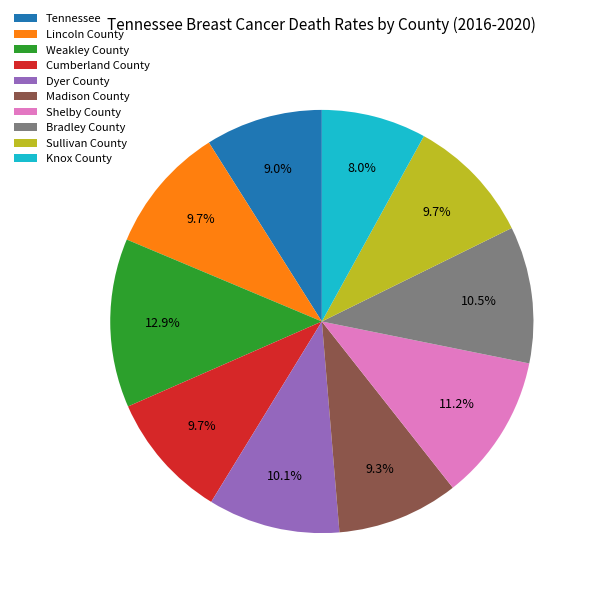

To the nearest percent, what is the average slice percentage?

10%